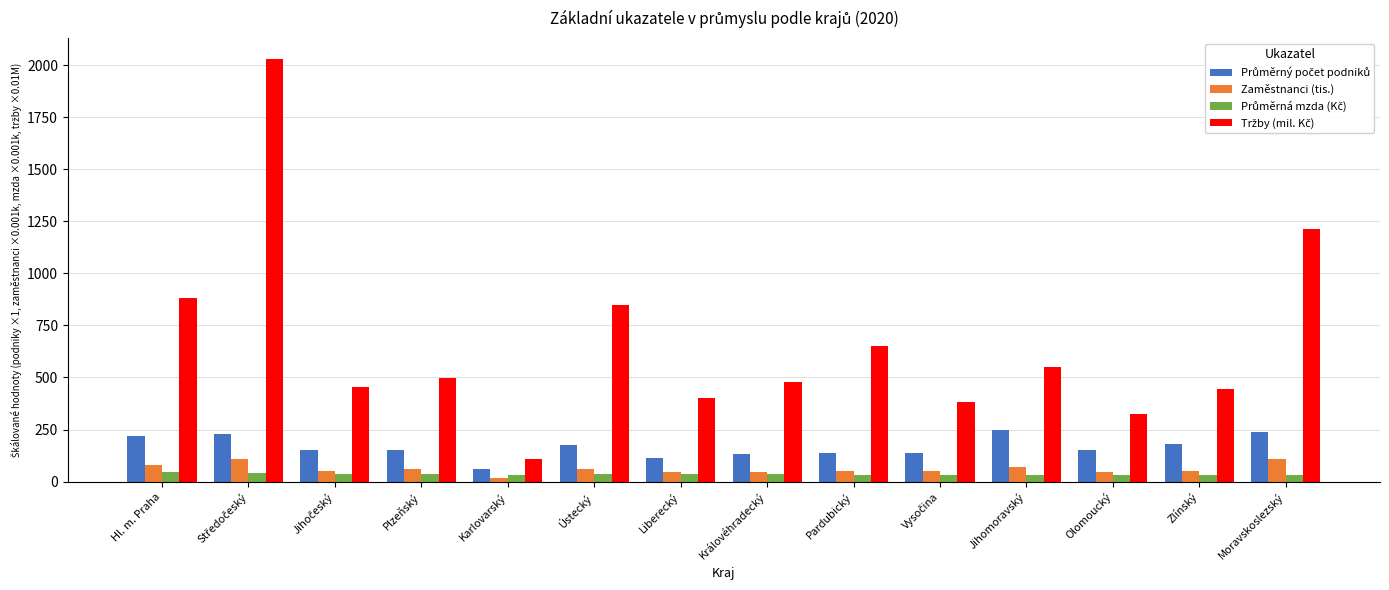

The Zaměstnanci (tis.) series shows 58.2 at Plzeňský. True or false?

True